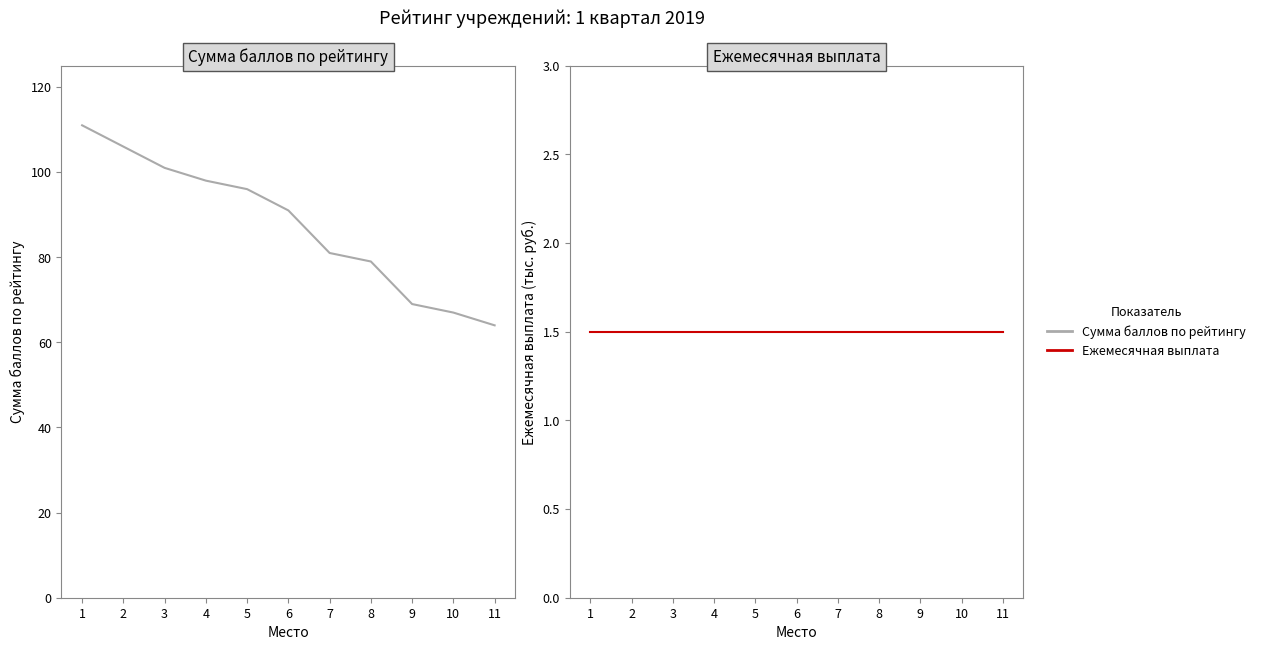

True or false: Сумма баллов по рейтингу and Ежемесячная выплата intersect in this chart.

False